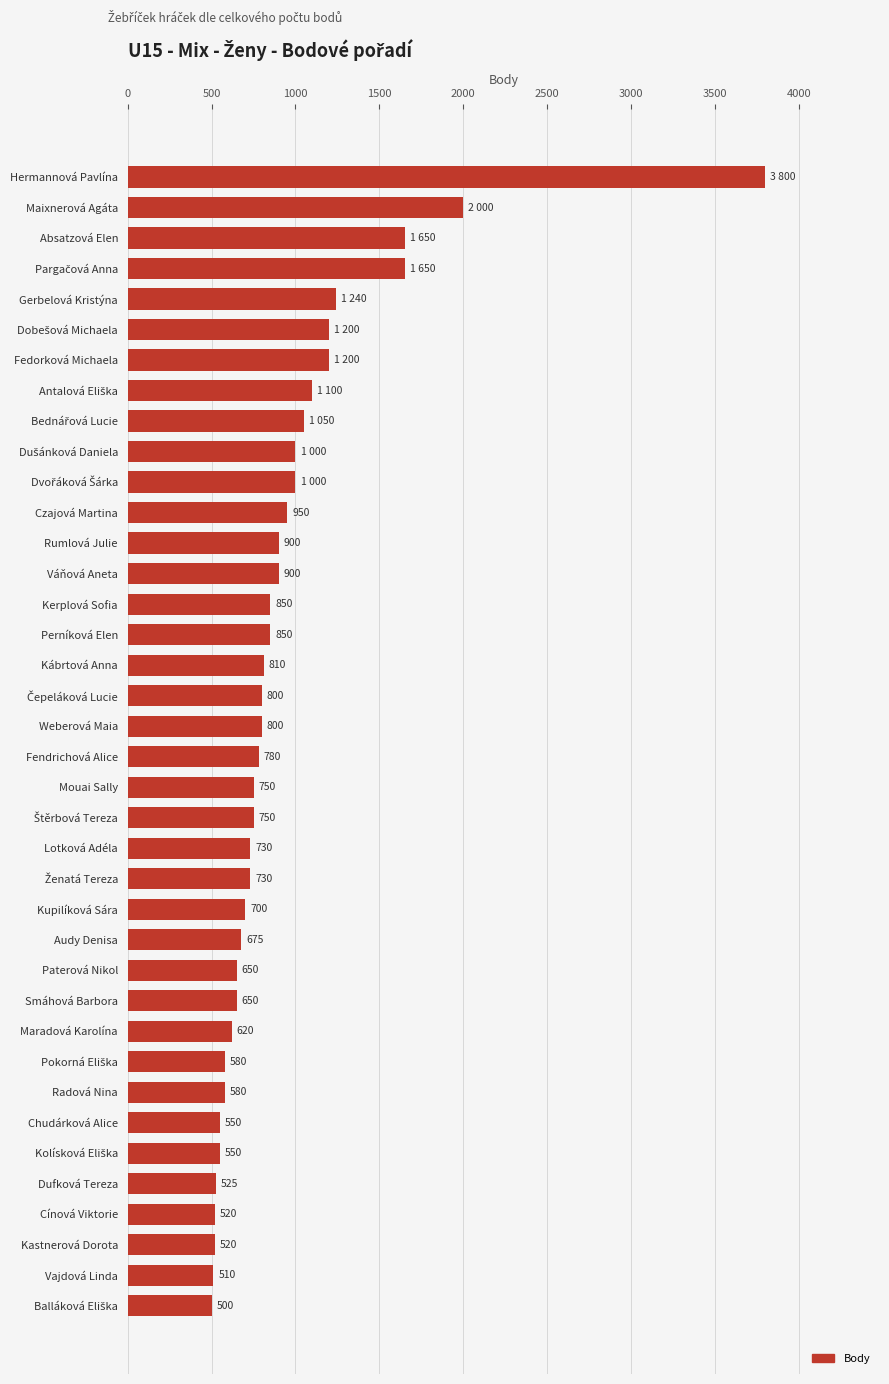

The value at Radová Nina is 214. True or false?

False